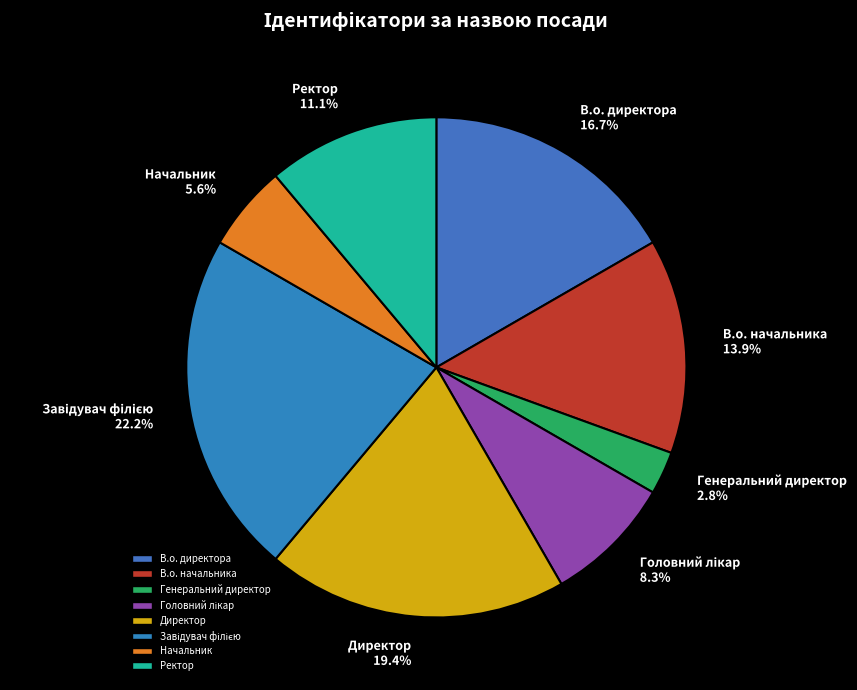

Count the number of slices in the pie.

8